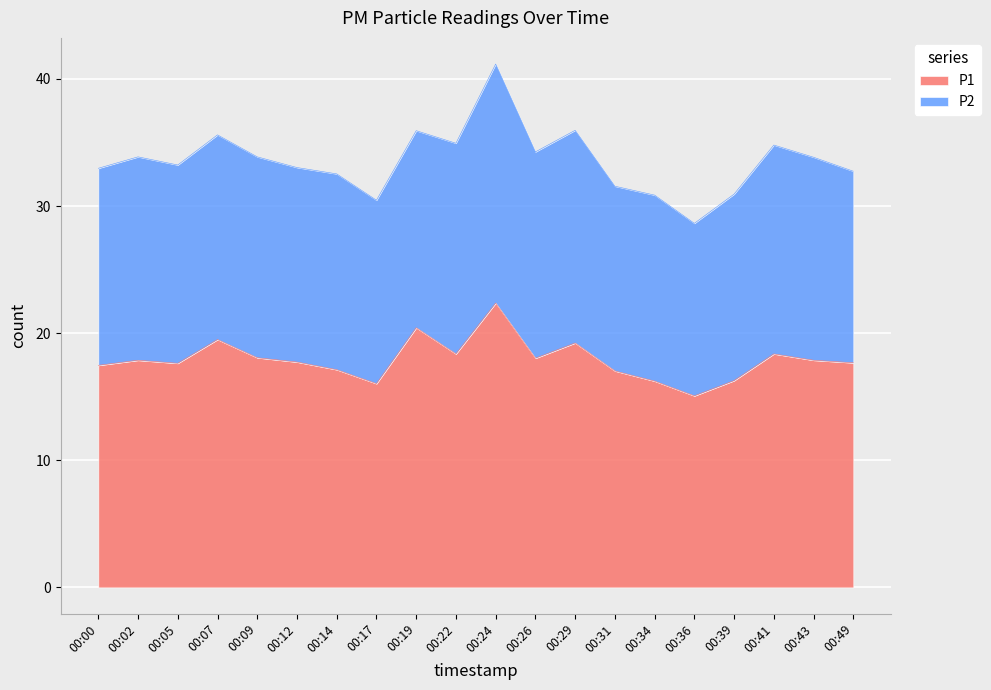

How many categories are shown in the chart?

20